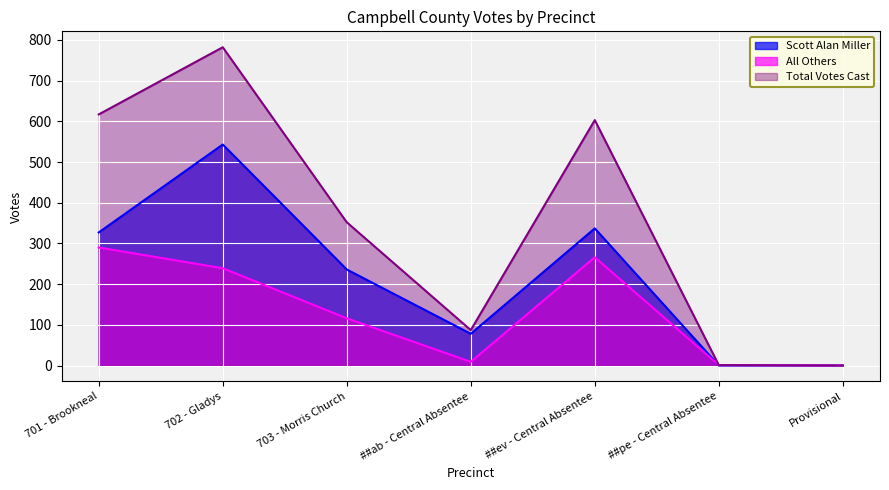

What is the difference between the maximum and minimum values in the Scott Alan Miller series?

543